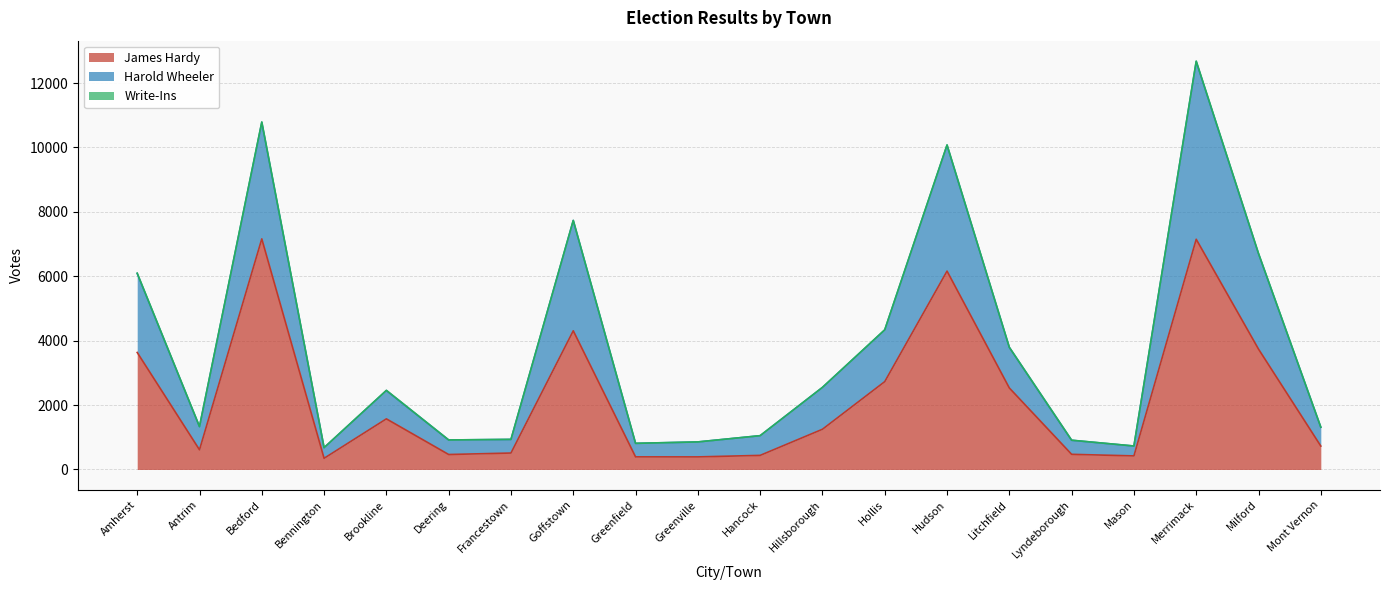

What is the total value across all series at Bennington?

678